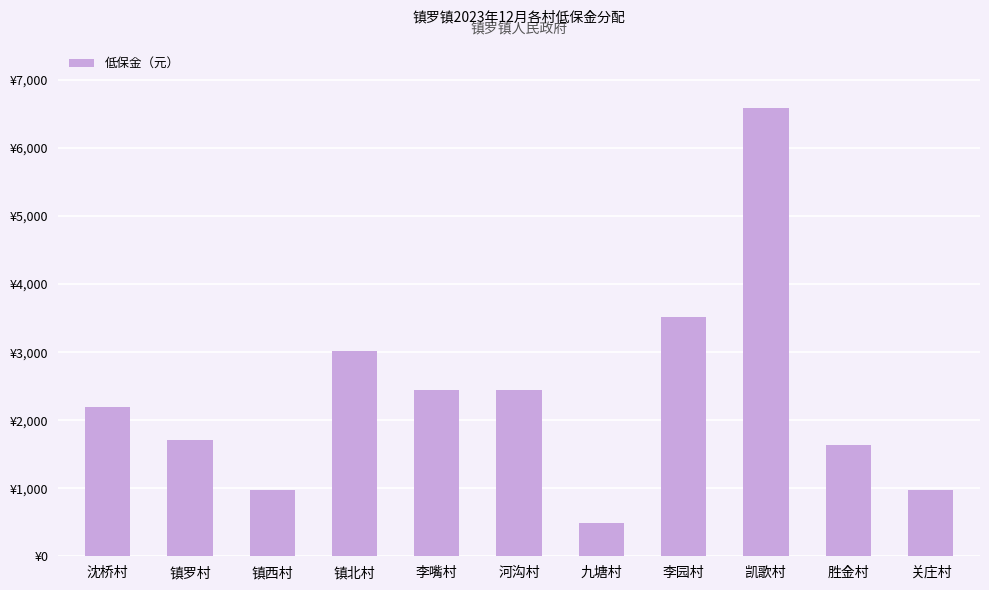

What is the value of the 4th bar from the left?

3010